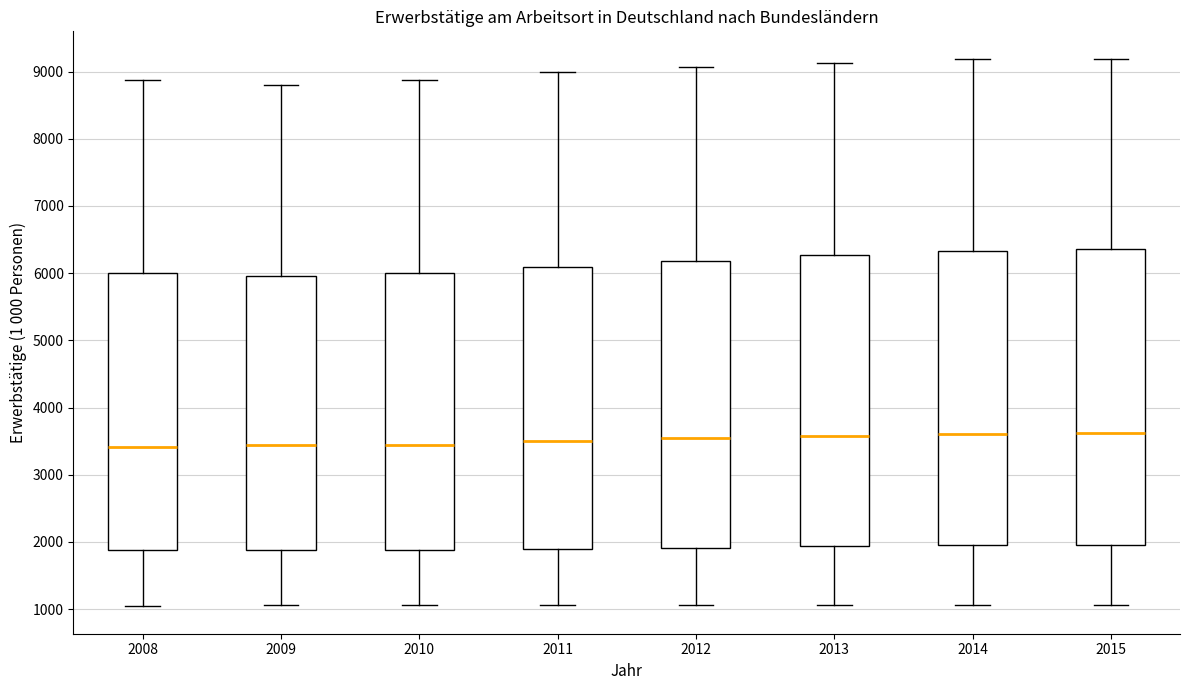

Where does the lower whisker of the box at x = 2014 end on the y-axis? The values are not printed on the chart, so give them approximately, as read against the axis.

1100